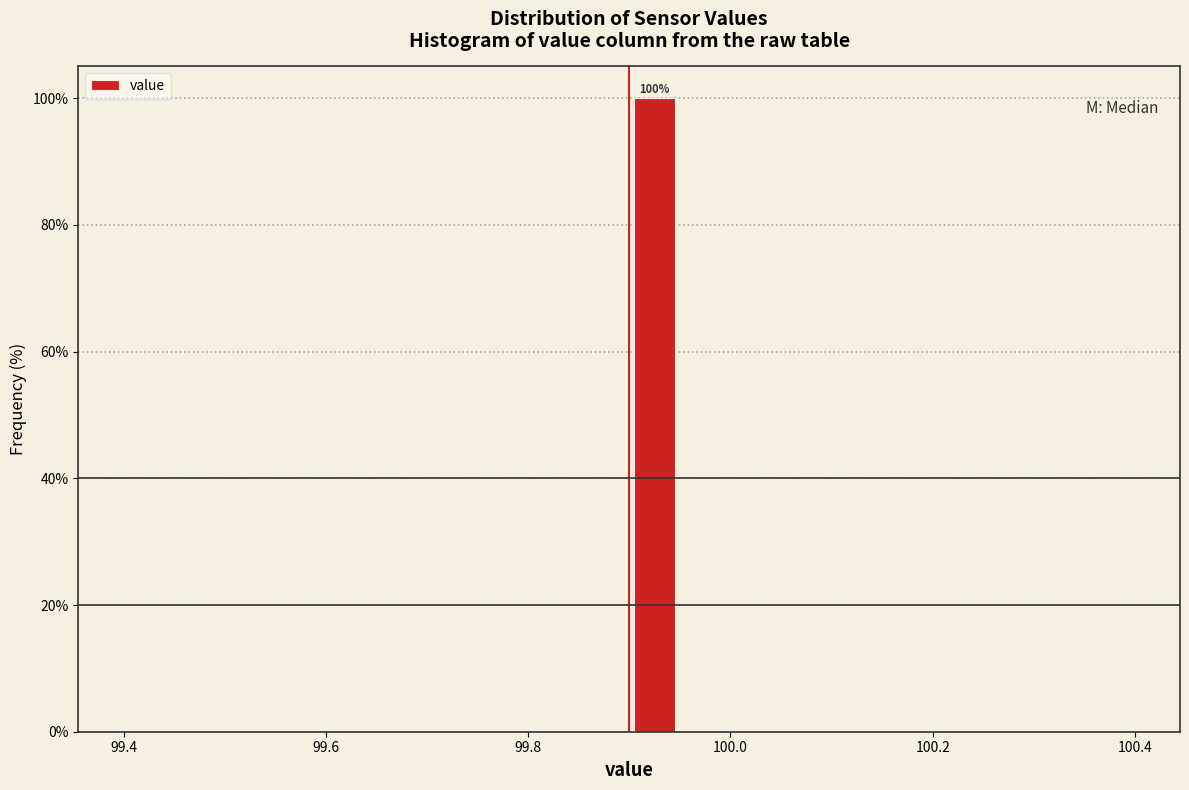

Read against the x-axis, roughly where is the centre of the tallest bar?

99.92